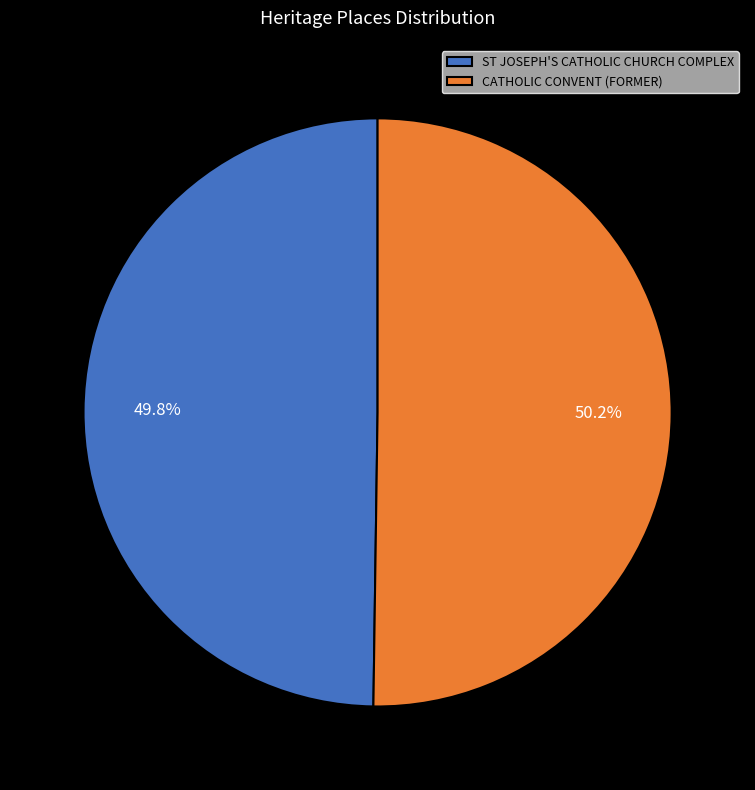

Is it true that CATHOLIC CONVENT (FORMER) is 61% of the pie?

False